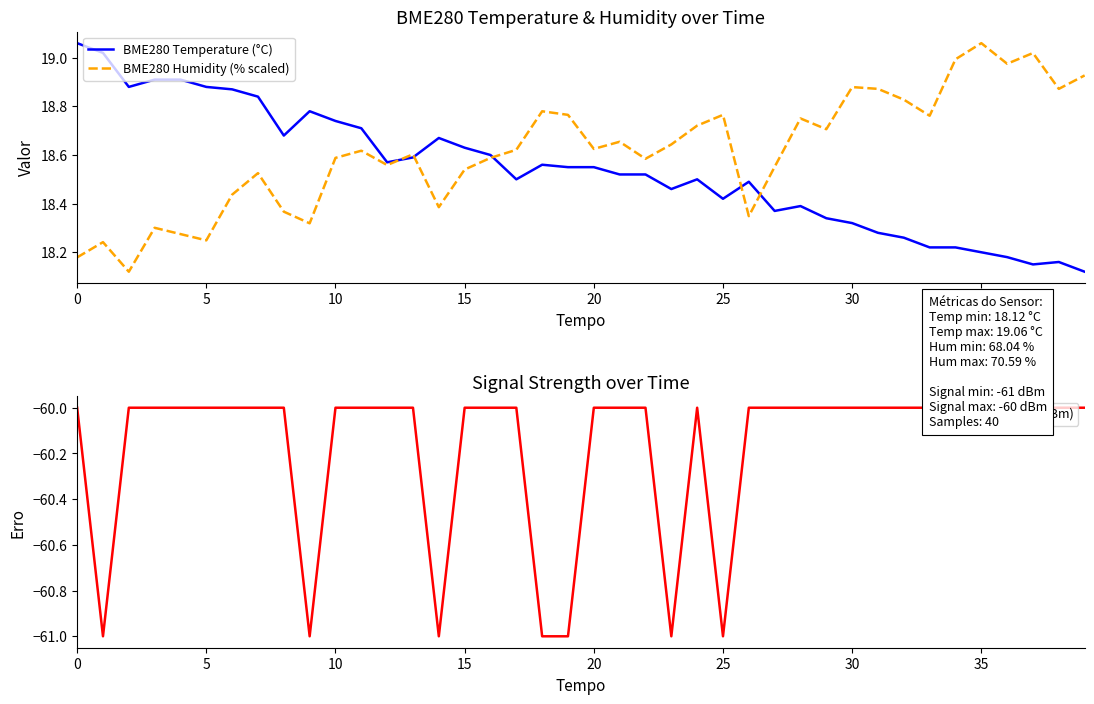

What is the label of the 40th point from the left?

39